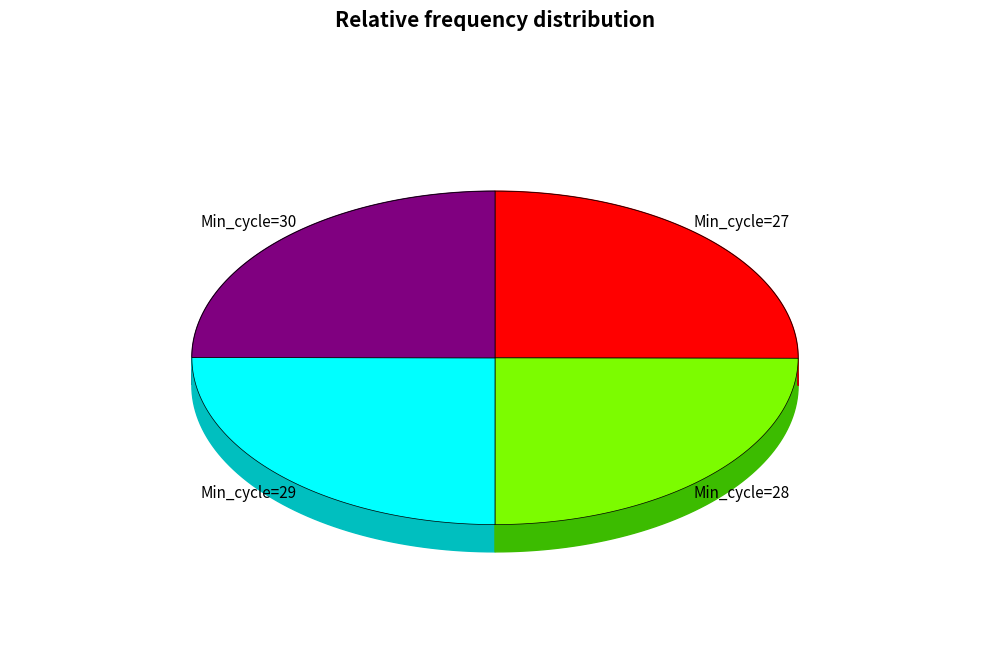

Count the number of slices in the pie.

4